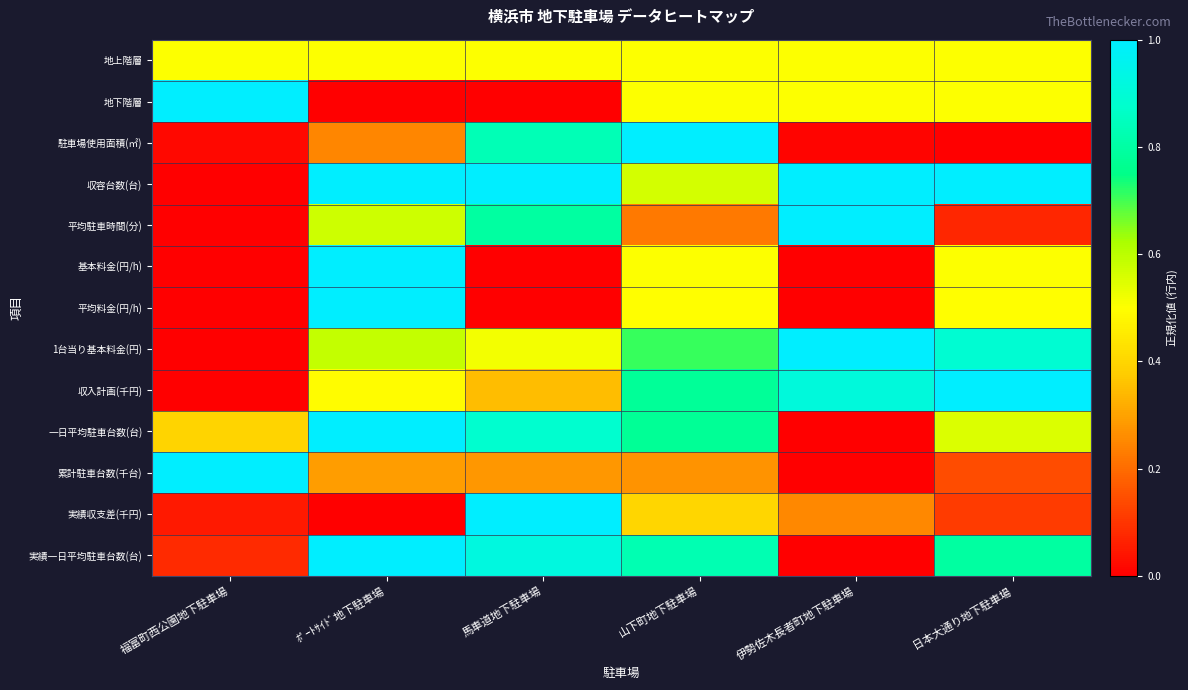

How many distinct data groups are displayed?

13